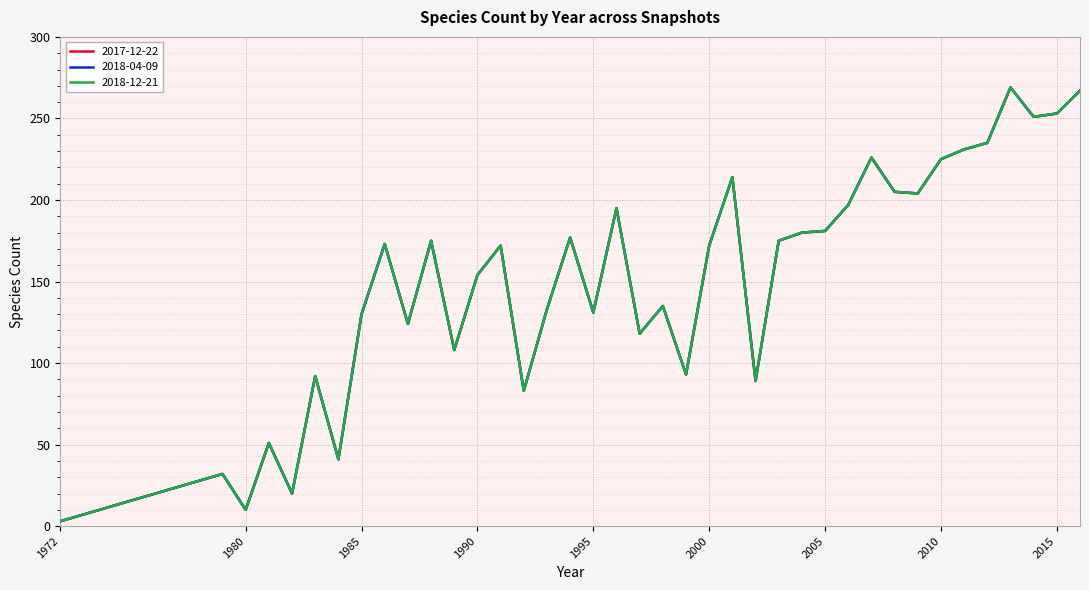

Does the chart display data point markers on the line(s)?

No